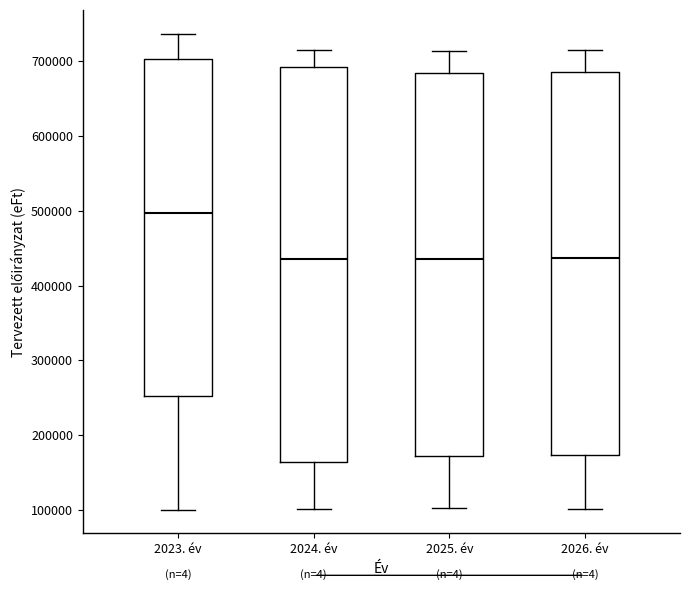

Reading left to right, transcribe this box plot: for each box, give where its median line is, the range the box spans, and where its two whiskers end, as read against the y-axis. The values are not printed on the chart, so give them approximately, as read against the axis.

2023. év: median 500000, box 250000 to 700000, whiskers 100000 to 740000
2024. év: median 440000, box 160000 to 690000, whiskers 100000 to 720000
2025. év: median 440000, box 170000 to 680000, whiskers 100000 to 710000
2026. év: median 440000, box 170000 to 690000, whiskers 100000 to 720000